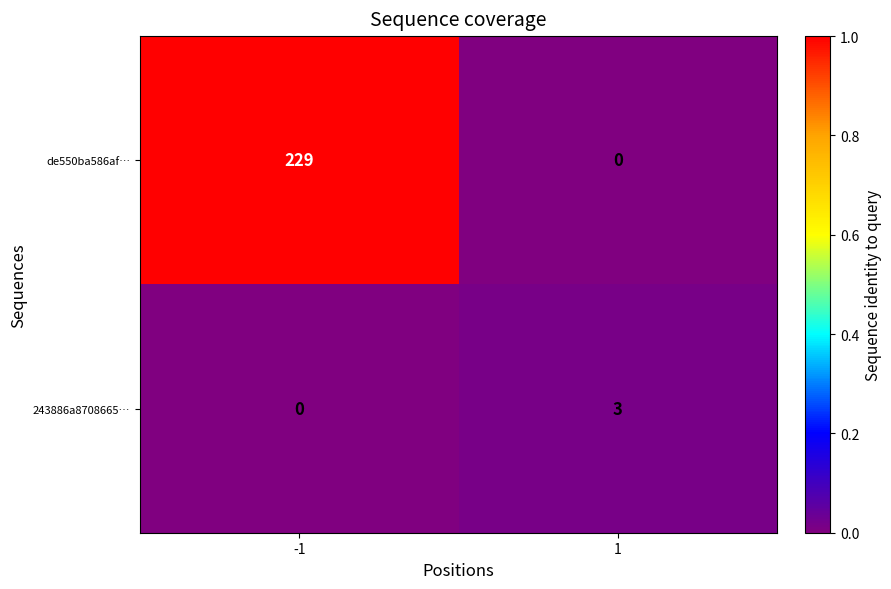

What is the difference between the maximum and minimum values in the 243886a8708665… series?

3